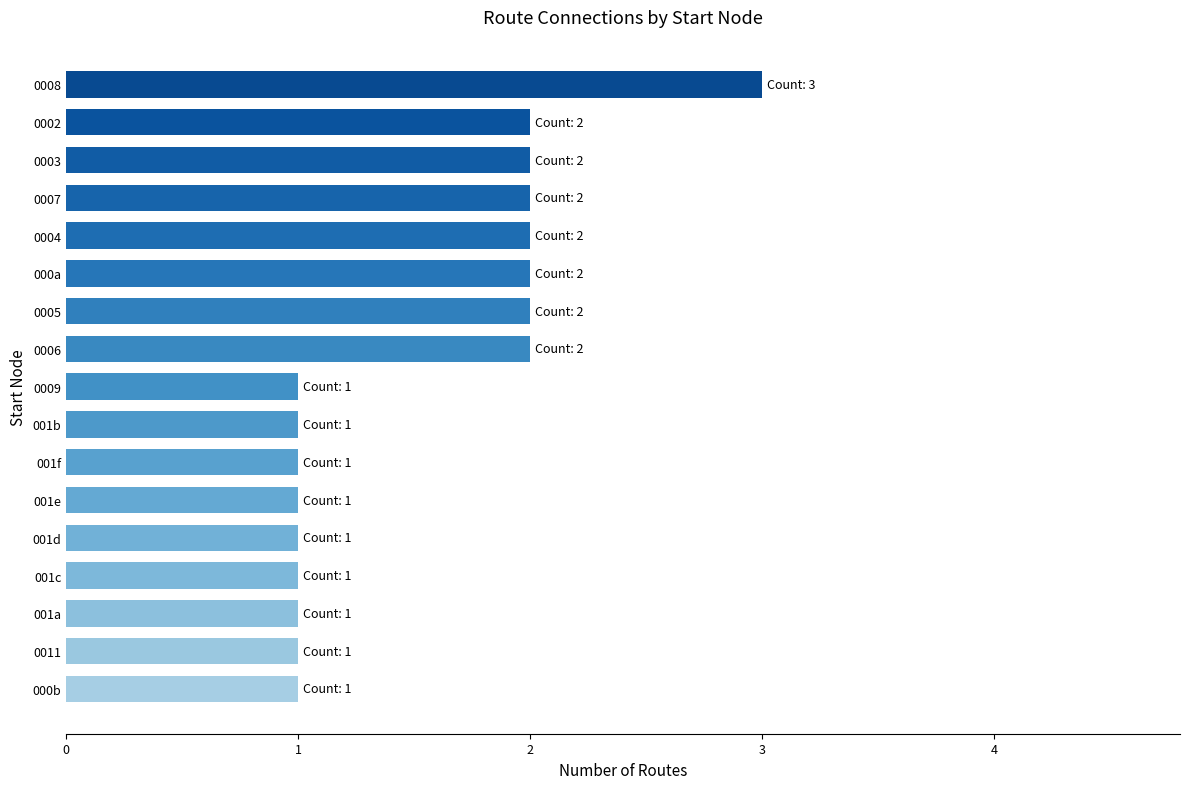

True or false: the data shows 3 at 000a.

False